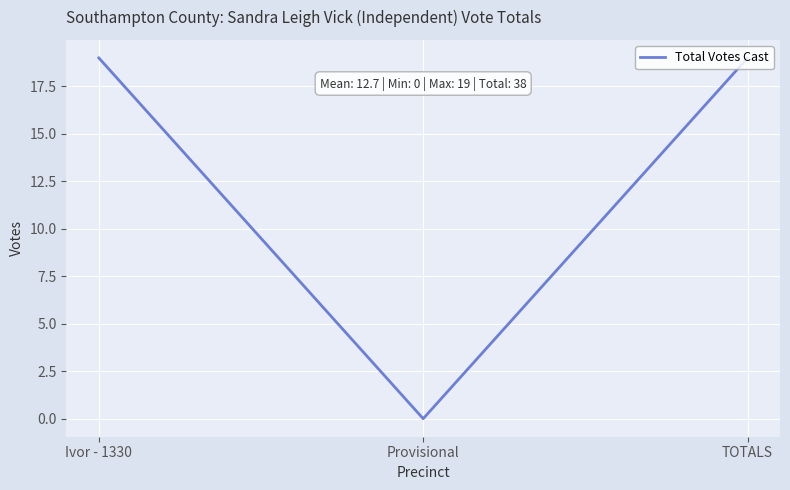

True or false: the data shows 12 at TOTALS.

False